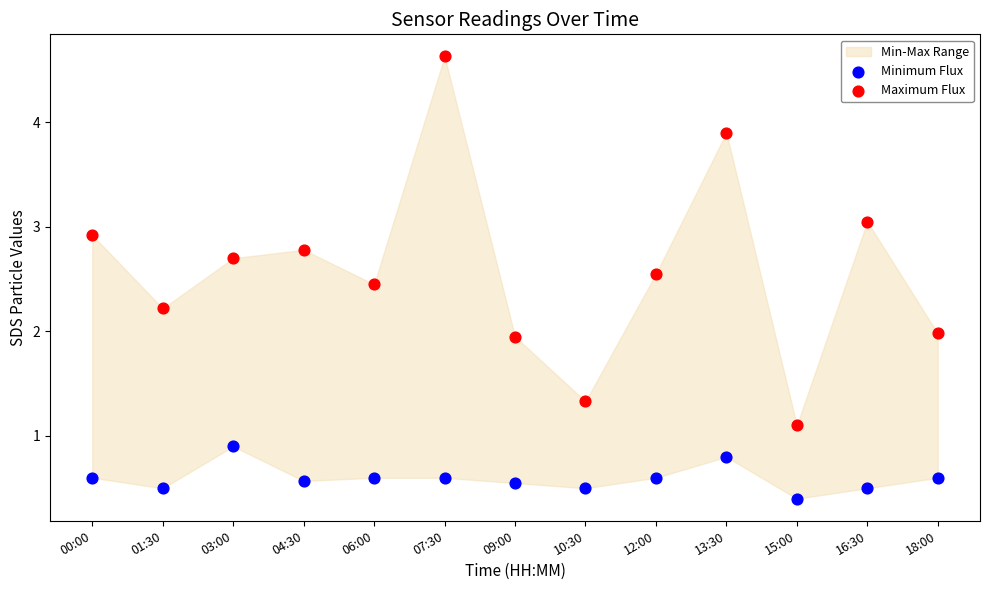

Which series reaches the minimum Y coordinate?

Minimum Flux